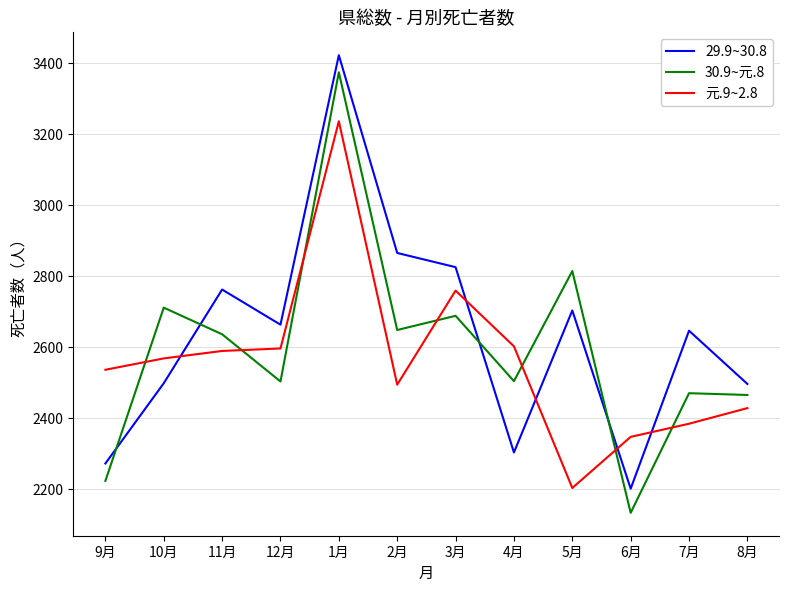

Between 2月 and 7月, which series saw the biggest shift?

29.9~30.8